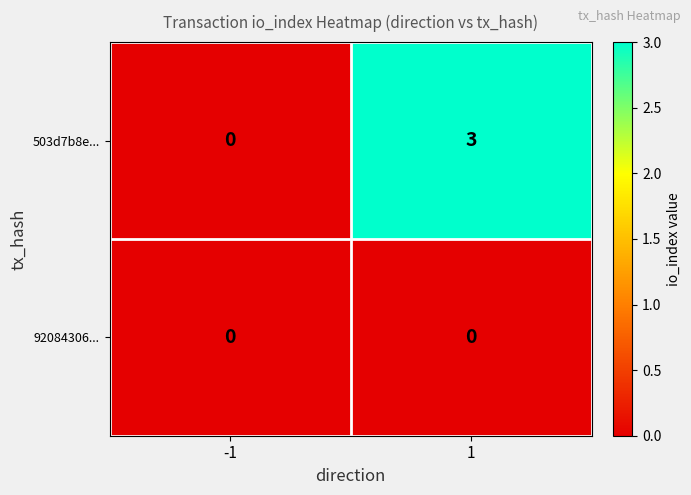

Reading left to right, extract all data points from this chart.

503d7b8e...: 0	3
92084306...: 0	0